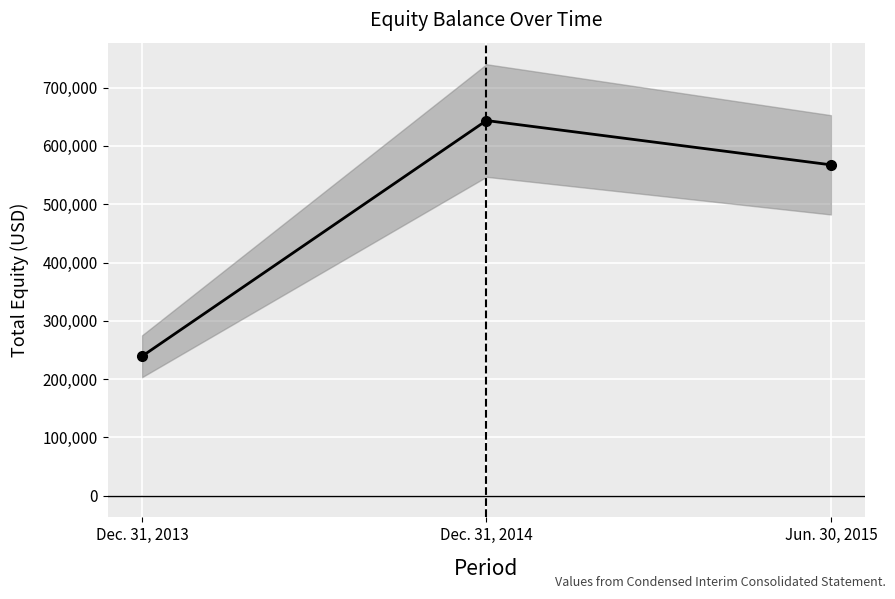

What is the maximum value shown in the chart?

643449